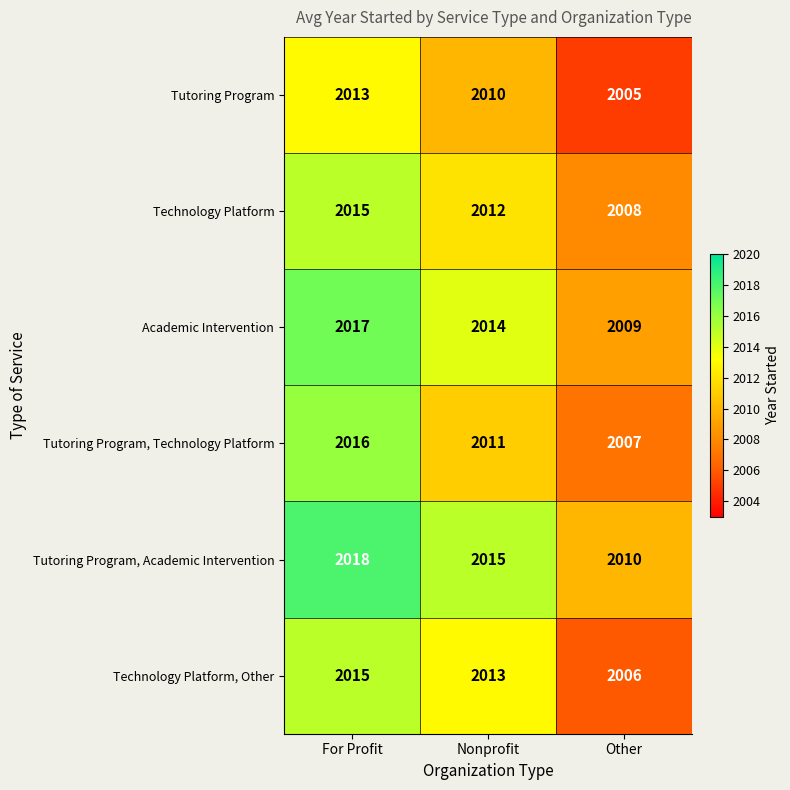

The value of Tutoring Program, Technology Platform at Nonprofit is 1003. True or false?

False